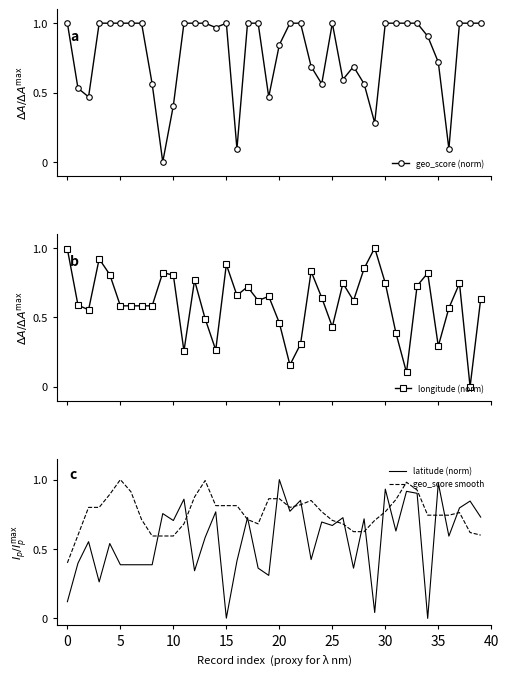

Which category has the lowest value in the longitude (norm) series?

38